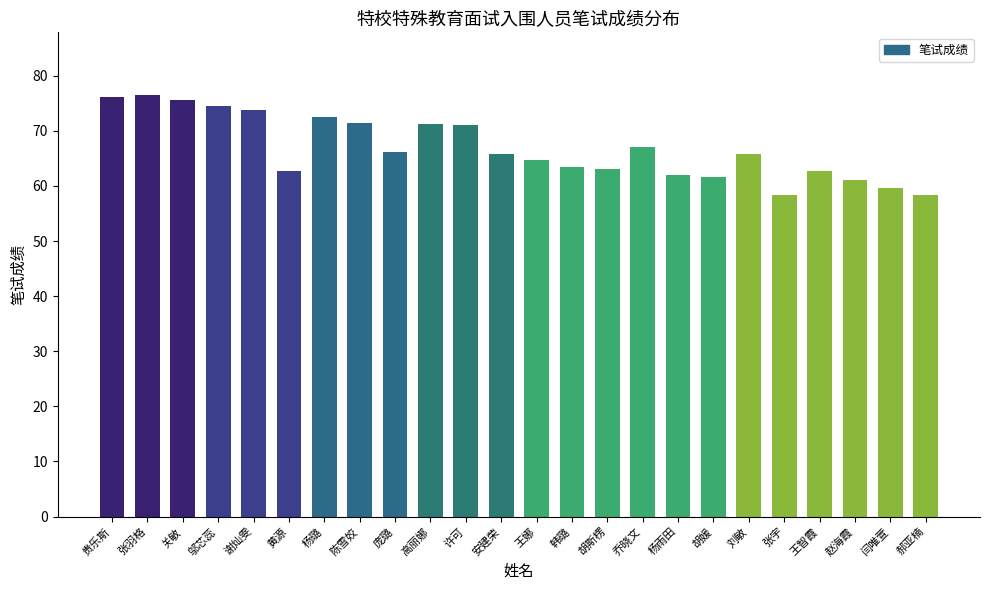

What is the approximate value at 刘敏?

65.8